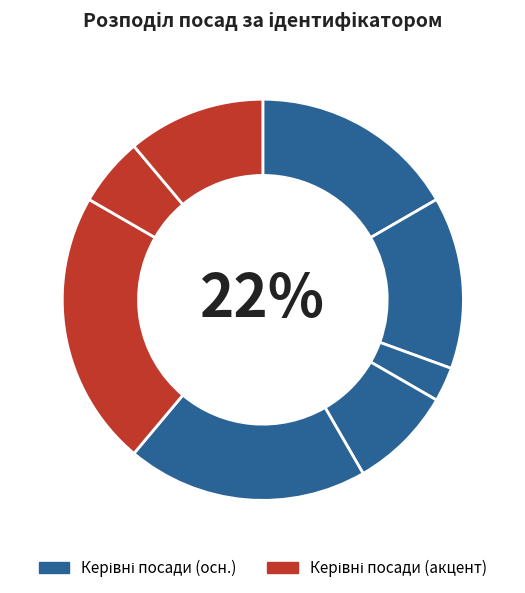

What is the largest slice in the pie chart?

Завідувач філією